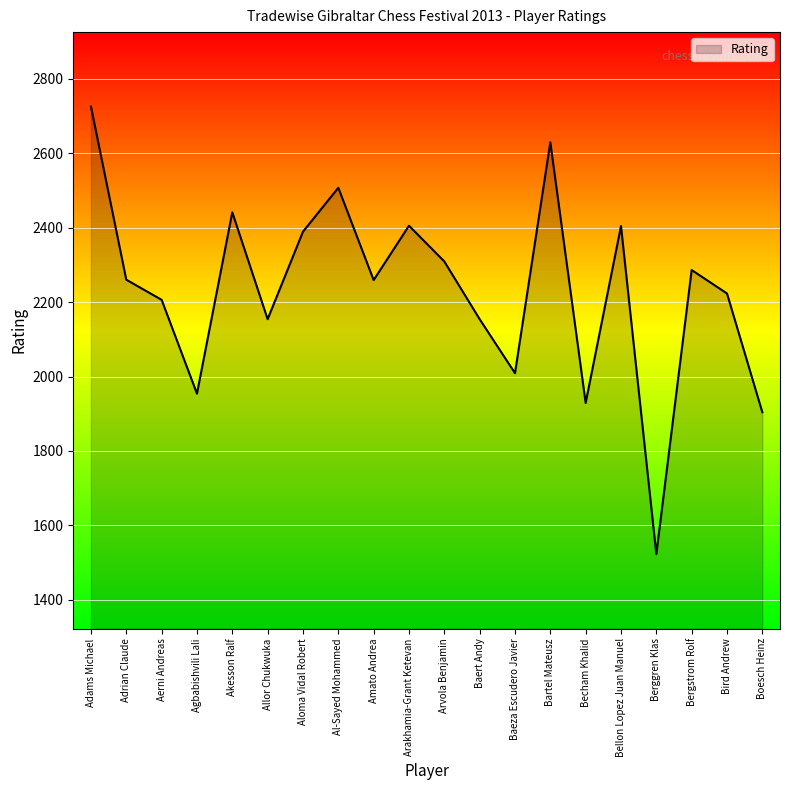

Which label corresponds to the smallest value in the chart?

Berggren Klas